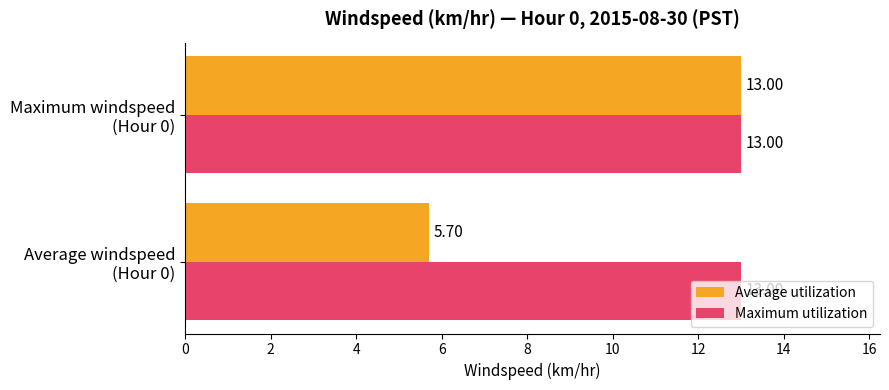

What is the difference between the maximum and minimum values in the Average utilization series?

7.3